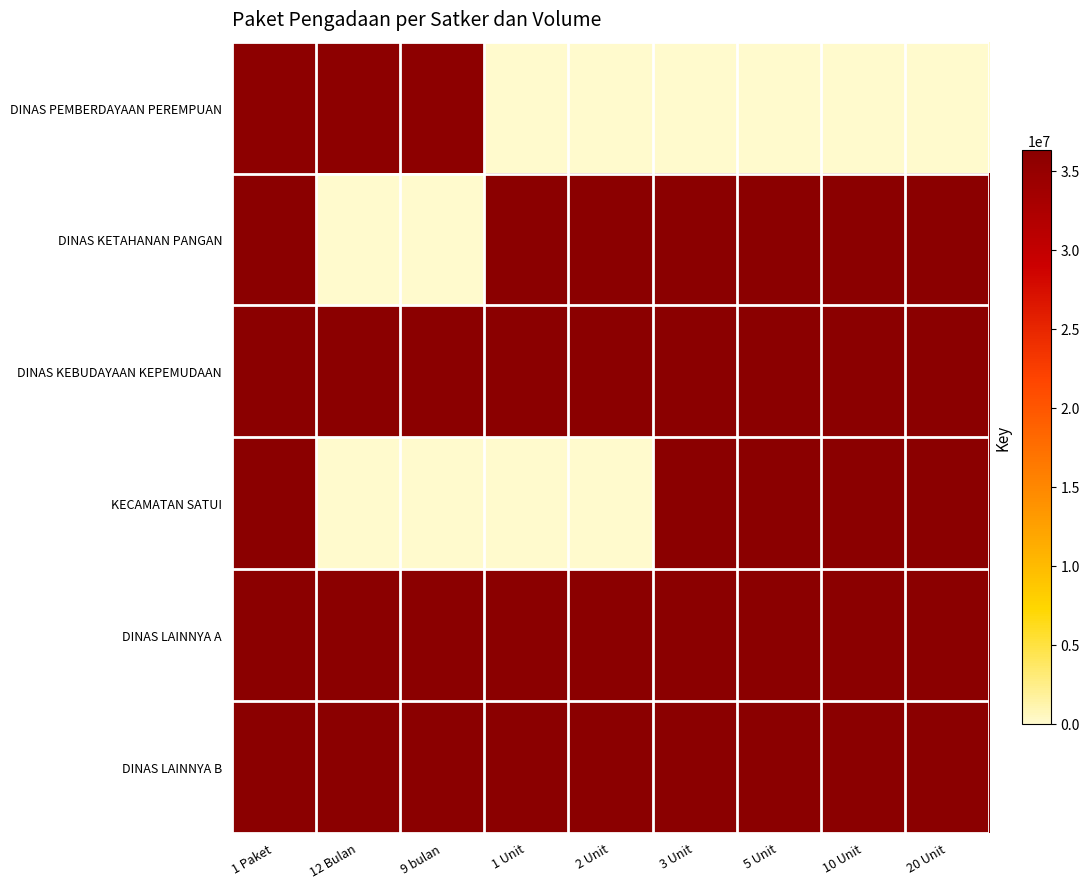

At 9 bulan, list the series in order from smallest to largest.

DINAS KETAHANAN PANGAN, KECAMATAN SATUI, DINAS PEMBERDAYAAN PEREMPUAN, DINAS KEBUDAYAAN KEPEMUDAAN, DINAS LAINNYA B, DINAS LAINNYA A